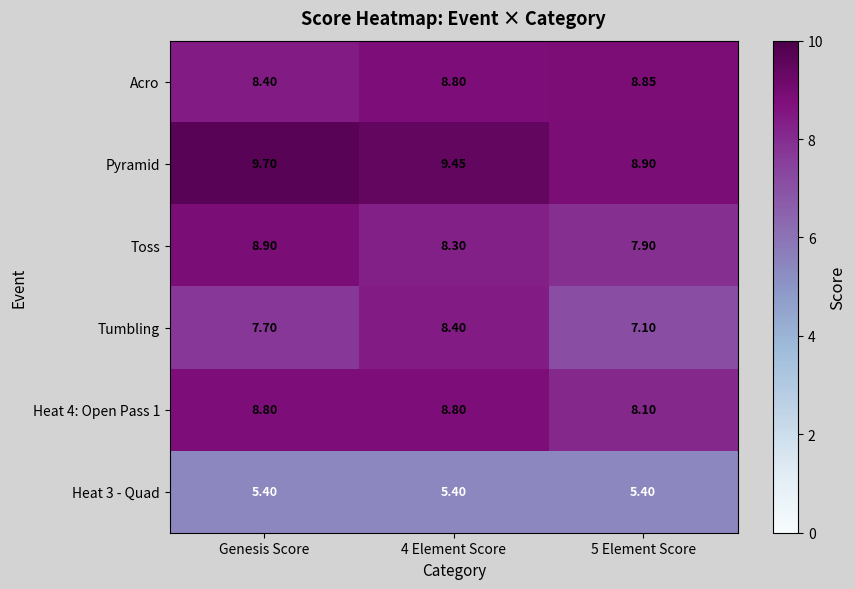

Which label corresponds to the largest value in the chart?

Genesis Score